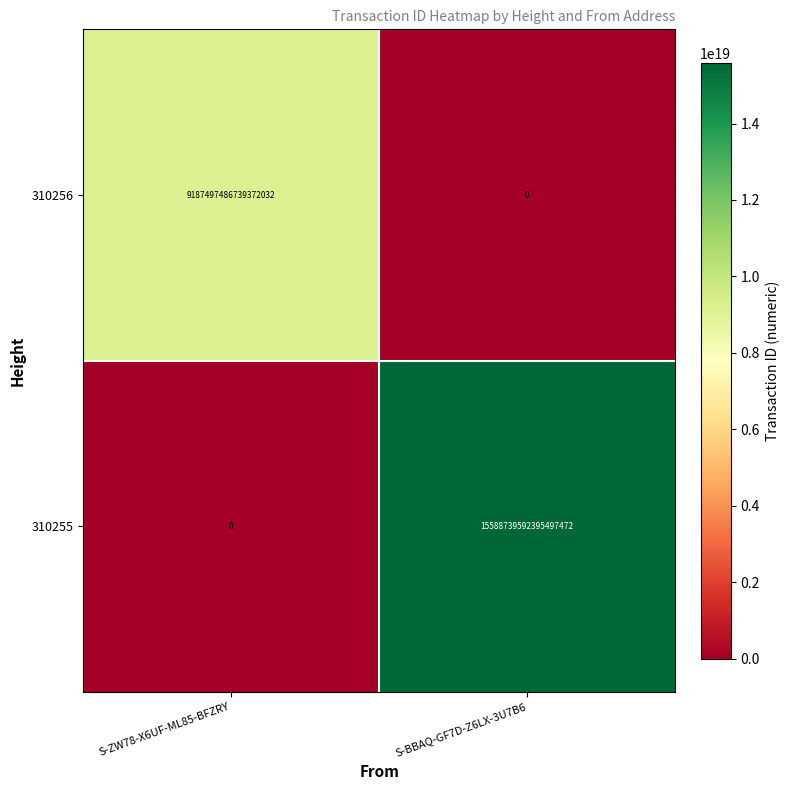

List the series in order of their peak value, lowest first.

310256, 310255